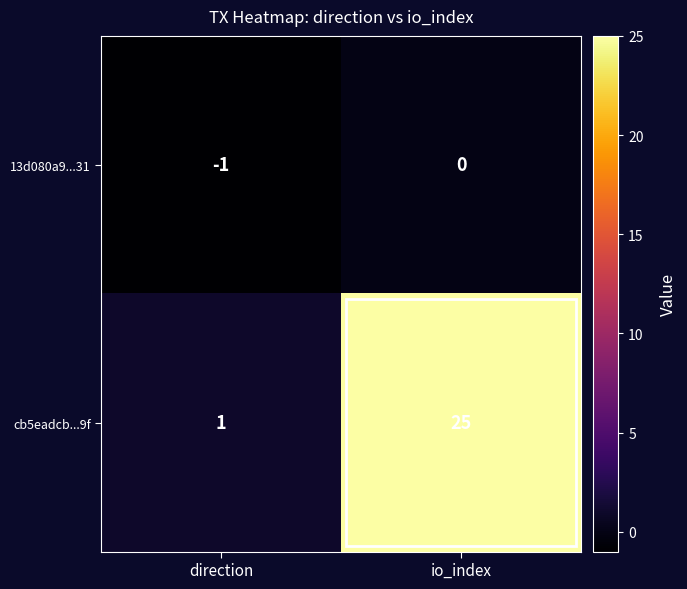

Which series has the largest range (max minus min)?

cb5eadcb...9f